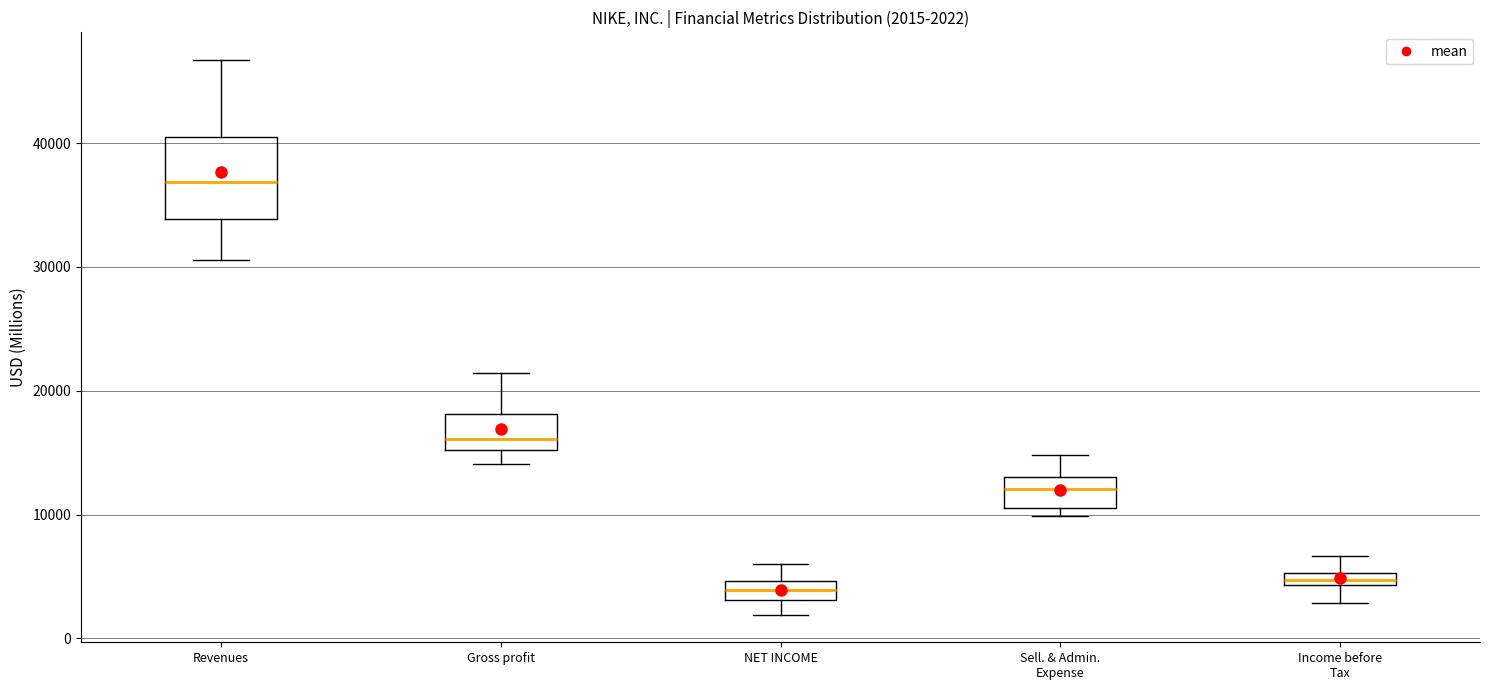

Which box is the tallest, from its lower edge to its upper edge?

Revenues